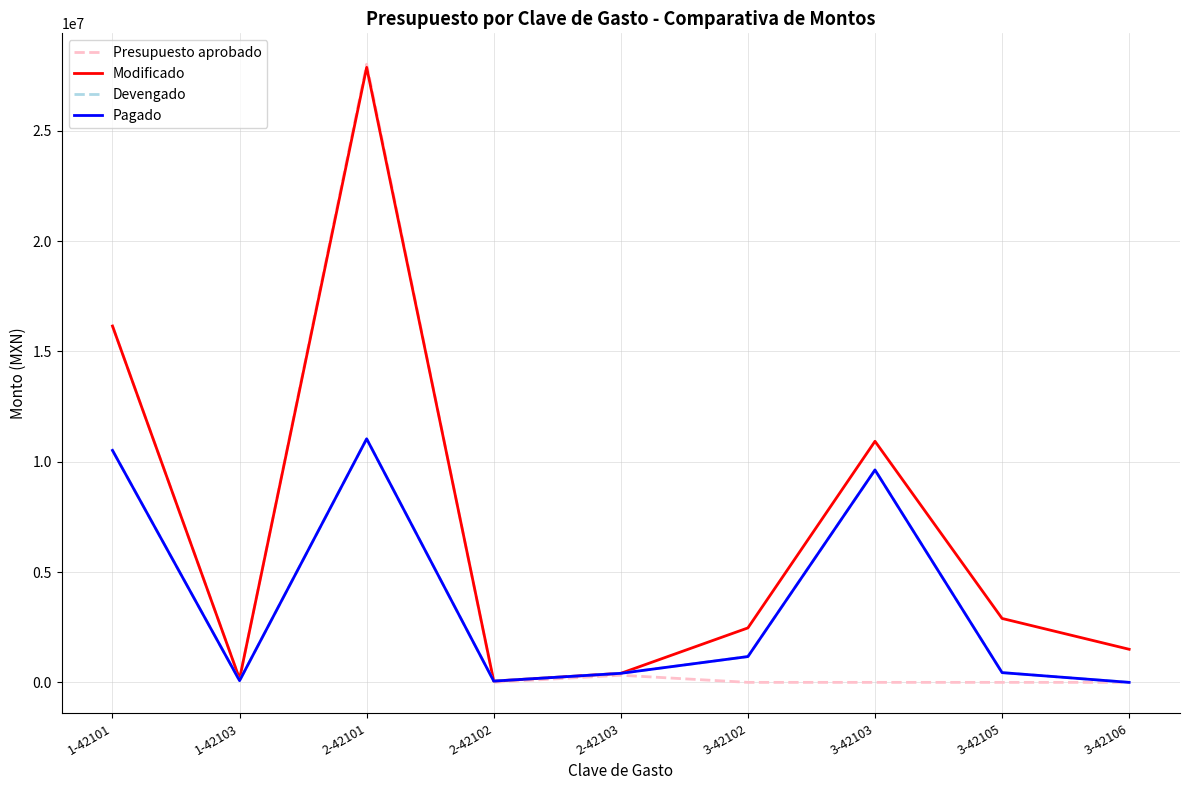

What is the label of the 2nd point from the left?

1-42103